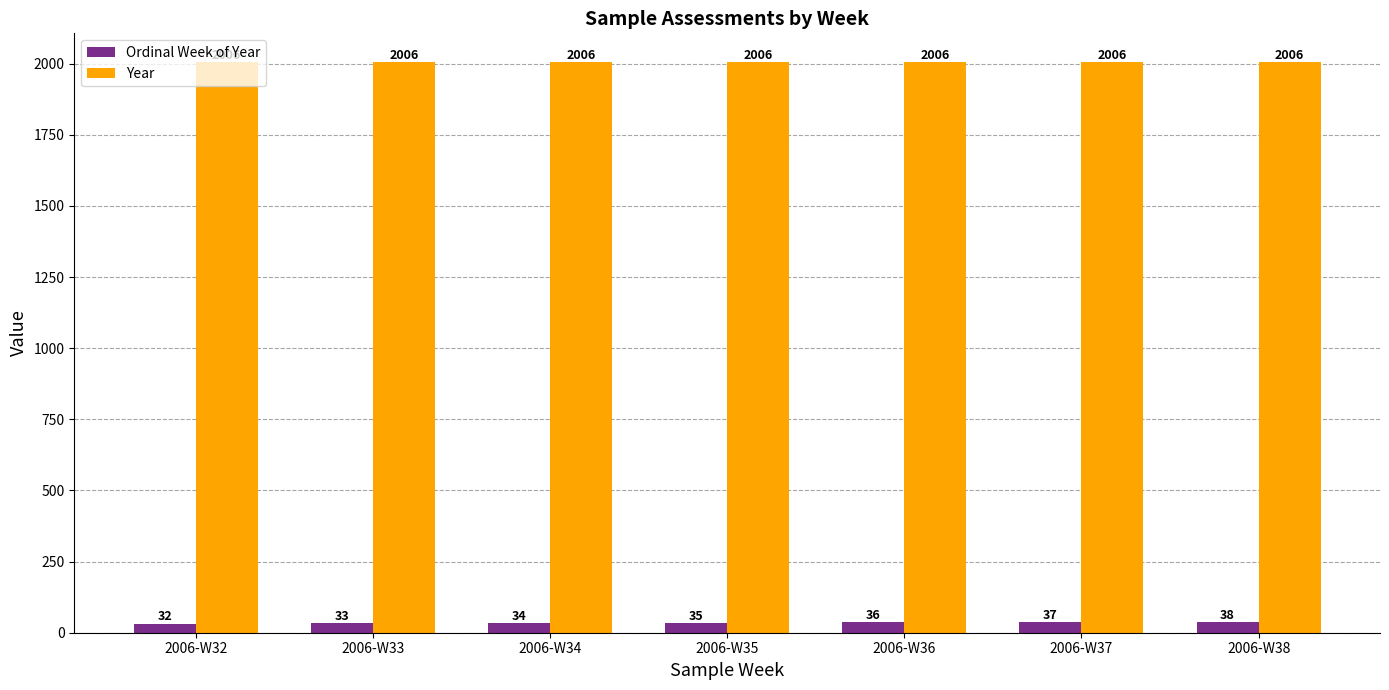

Reading right to left, extract all data points from this chart.

Ordinal Week of Year: 2006-W38=38	2006-W37=37	2006-W36=36	2006-W35=35	2006-W34=34	2006-W33=33	2006-W32=32
Year: 2006-W38=2006	2006-W37=2006	2006-W36=2006	2006-W35=2006	2006-W34=2006	2006-W33=2006	2006-W32=2006